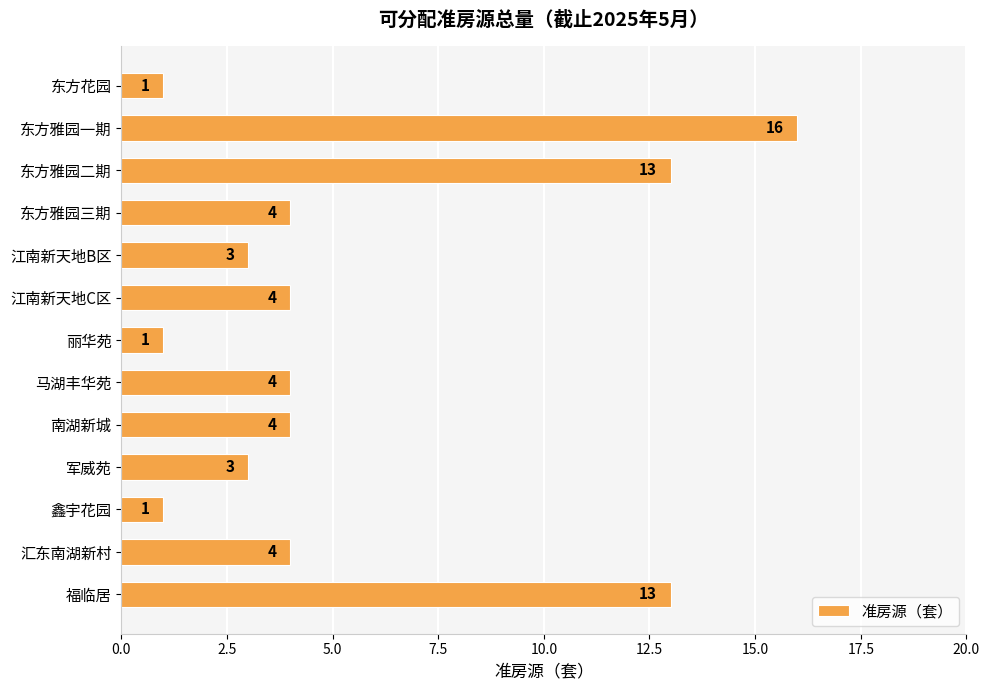

What is the change in value from 东方雅园一期 to 东方雅园三期?

-12